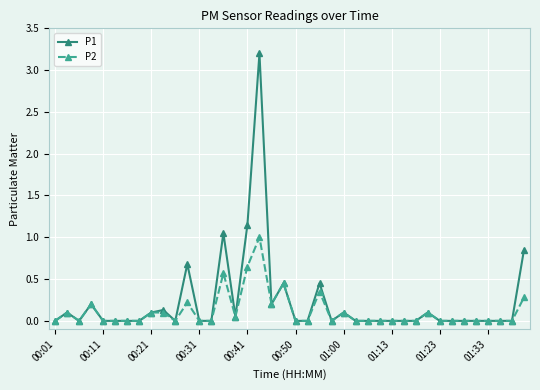

What is the highest value of the P2 series?

1.0